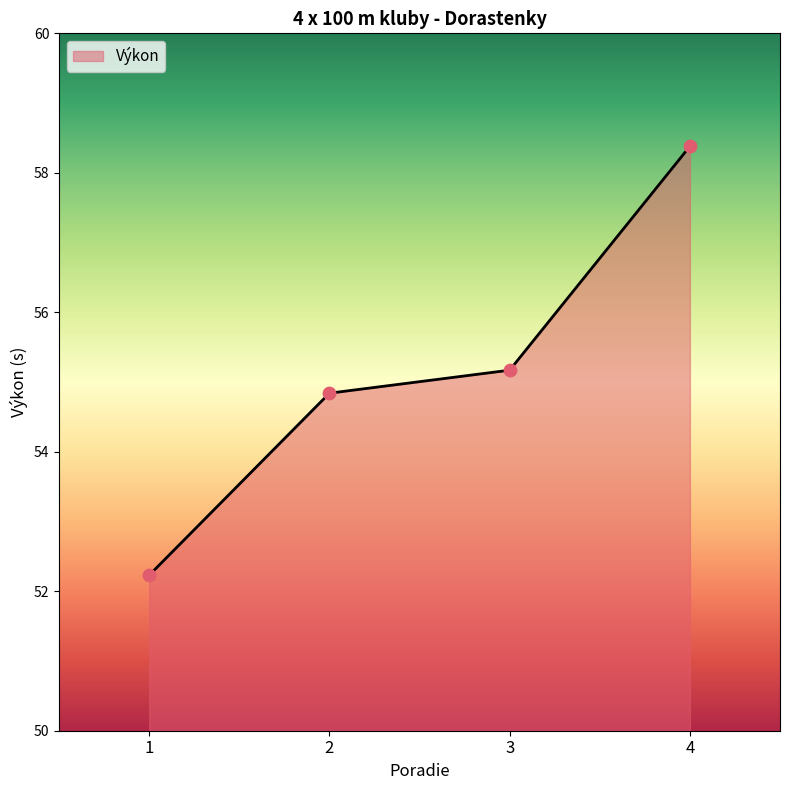

Which has a higher value, 1 or 2?

2